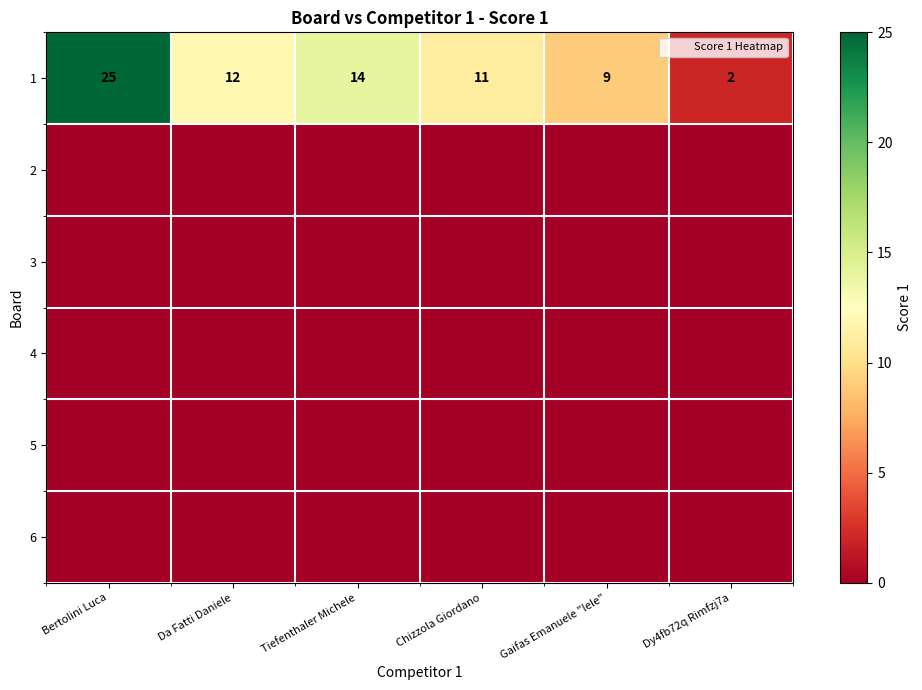

At which label does 1 first exceed 12?

Bertolini Luca